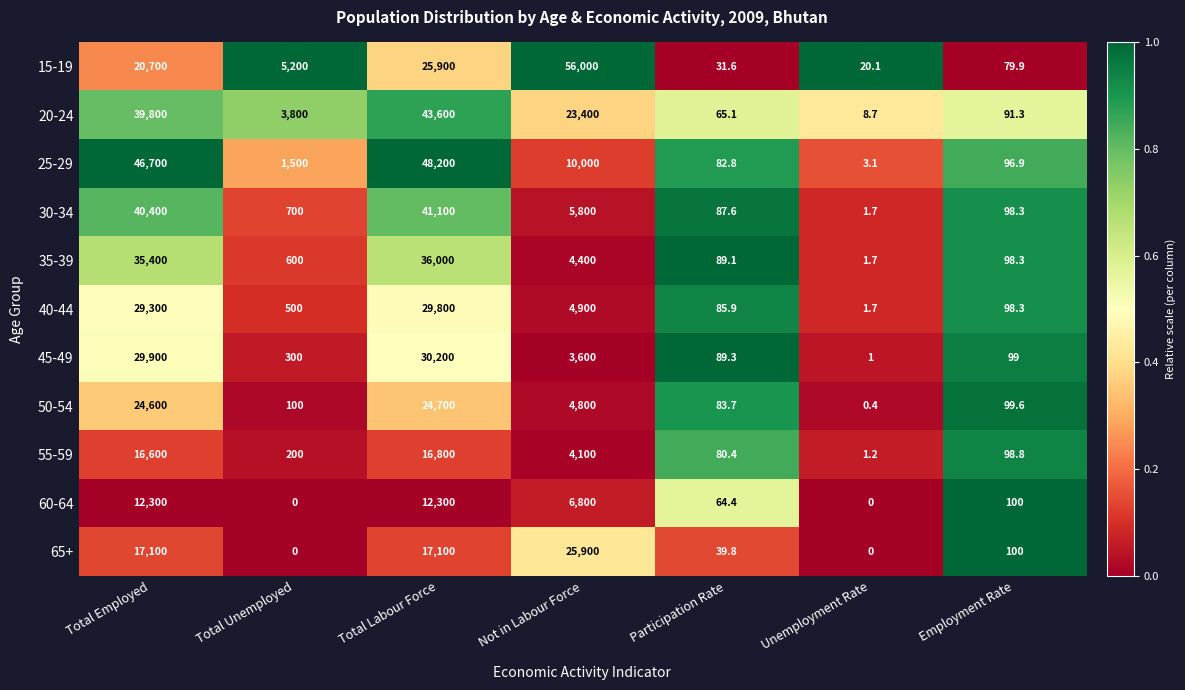

Which series has the largest range (max minus min)?

15-19